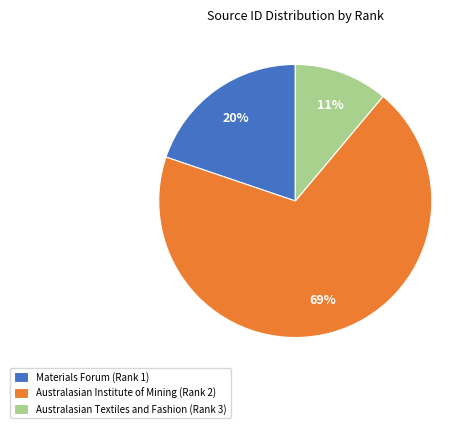

To the nearest percent, what is the combined percentage of Australasian Institute of Mining (Rank 2) and Materials Forum (Rank 1)?

89%